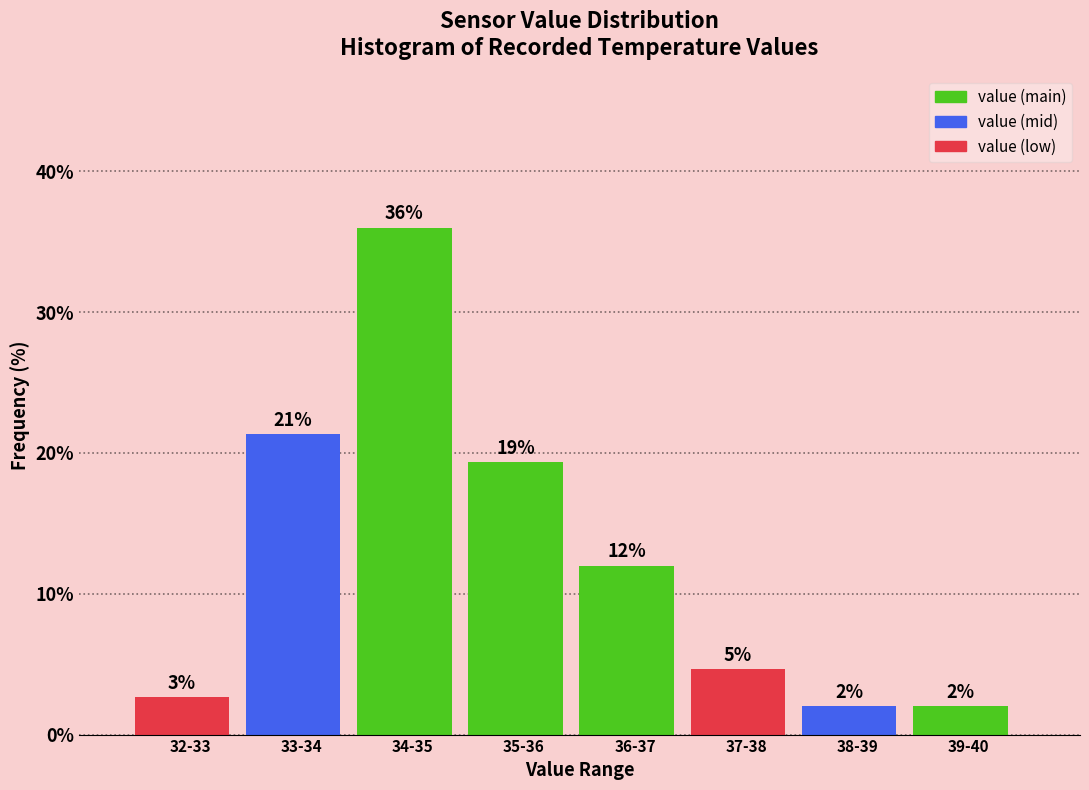

At which label does the data first exceed 12?

33-34